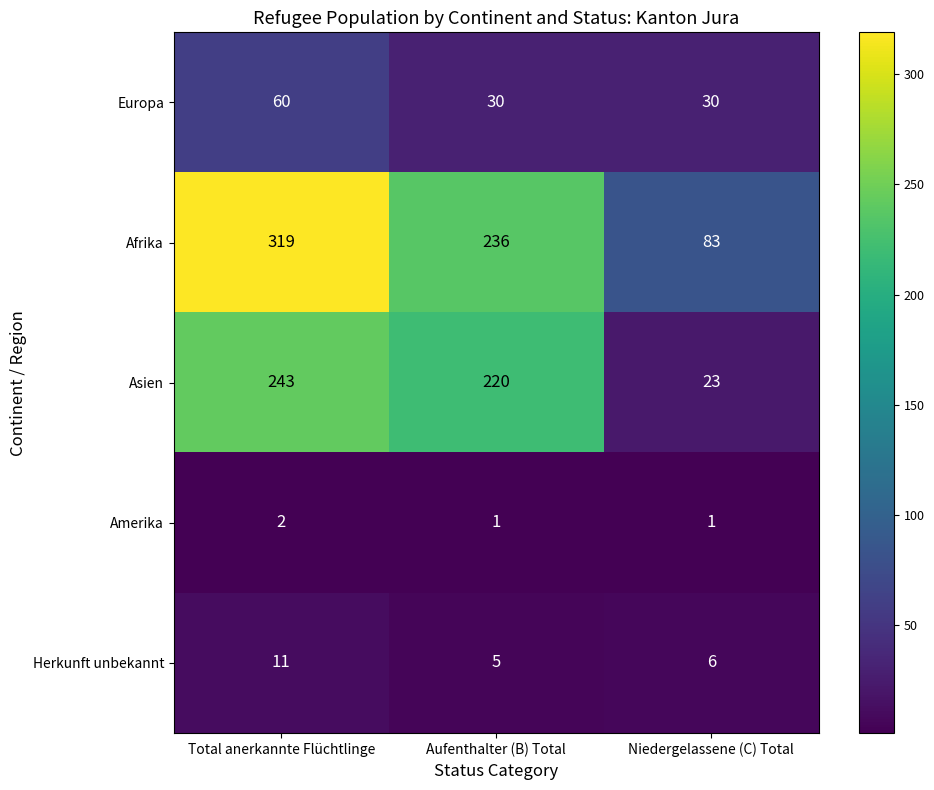

Rank the series at Total anerkannte Flüchtlinge from highest to lowest value.

Afrika, Asien, Europa, Herkunft unbekannt, Amerika